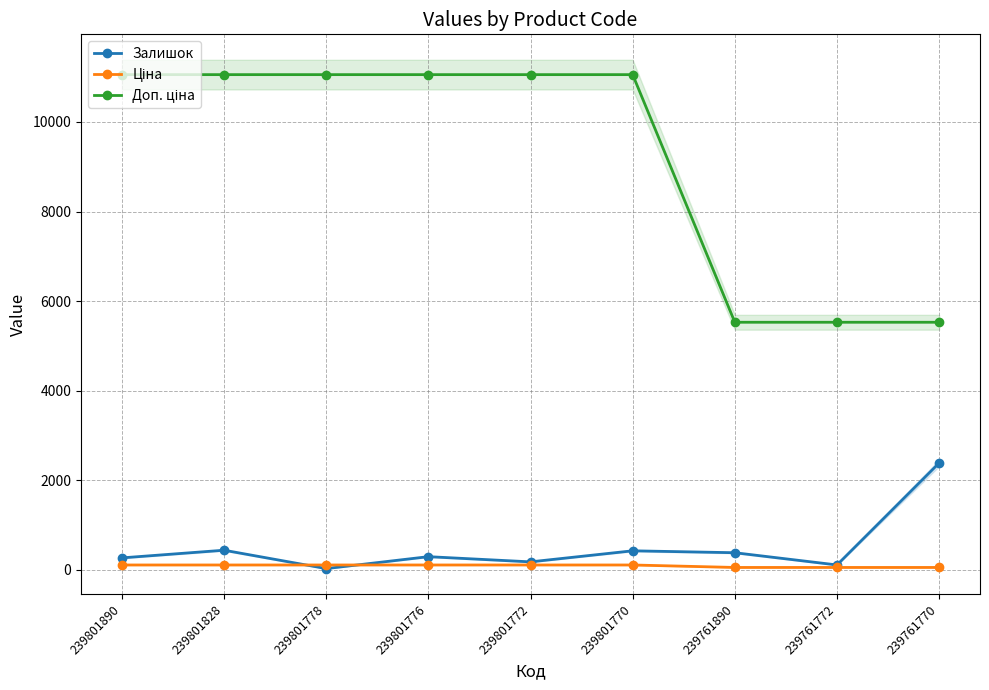

Reading right to left, extract all data points from this chart.

Залишок: 2387.0	111.0	384.0	427.0	180.0	296.0	30.0	440.0	269.0
Ціна: 55.3	55.3	55.3	110.5	110.5	110.5	110.5	110.5	110.5
Доп. ціна: 5528.0	5528.0	5528.0	11055.0	11055.0	11055.0	11055.0	11055.0	11055.0